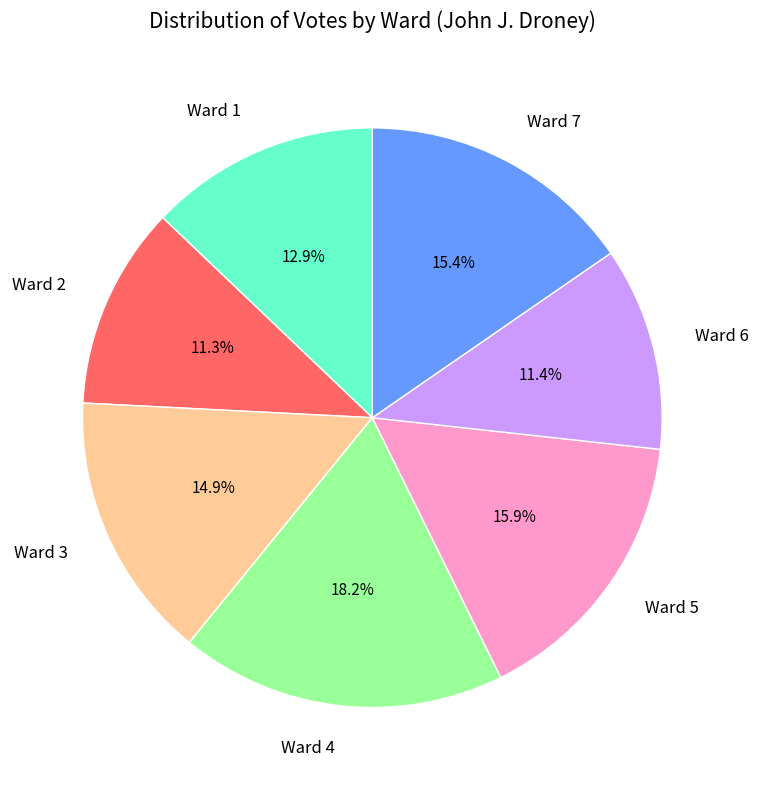

Is there a majority slice in this chart?

No